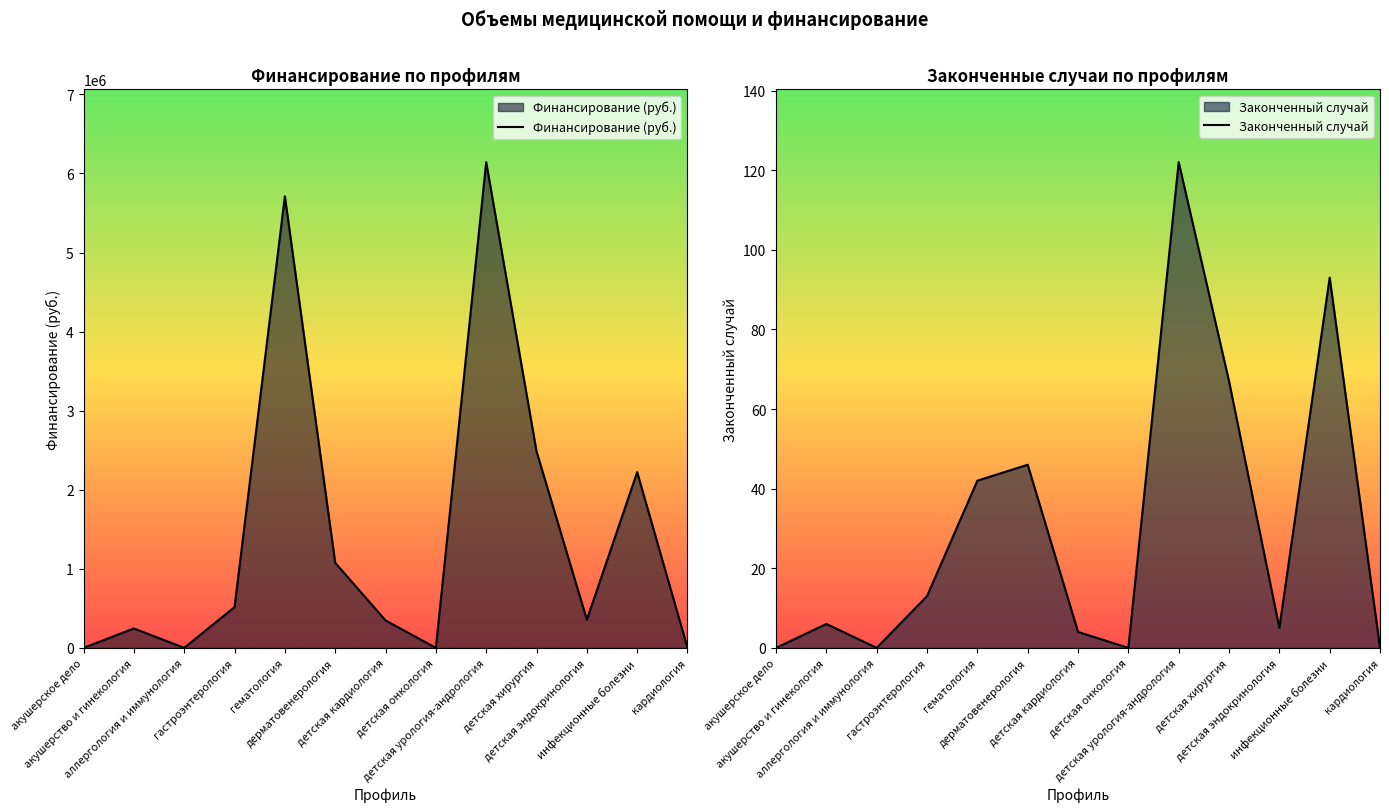

The value of Финансирование (руб.) at акушерское дело is 0. True or false?

True